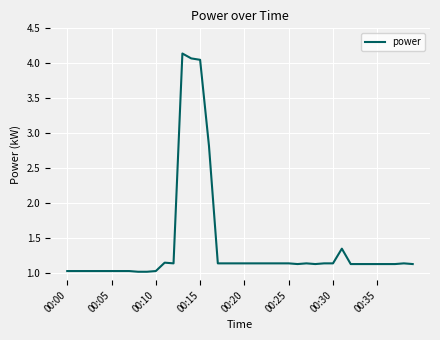

What is the difference between the maximum and minimum values?

3.1